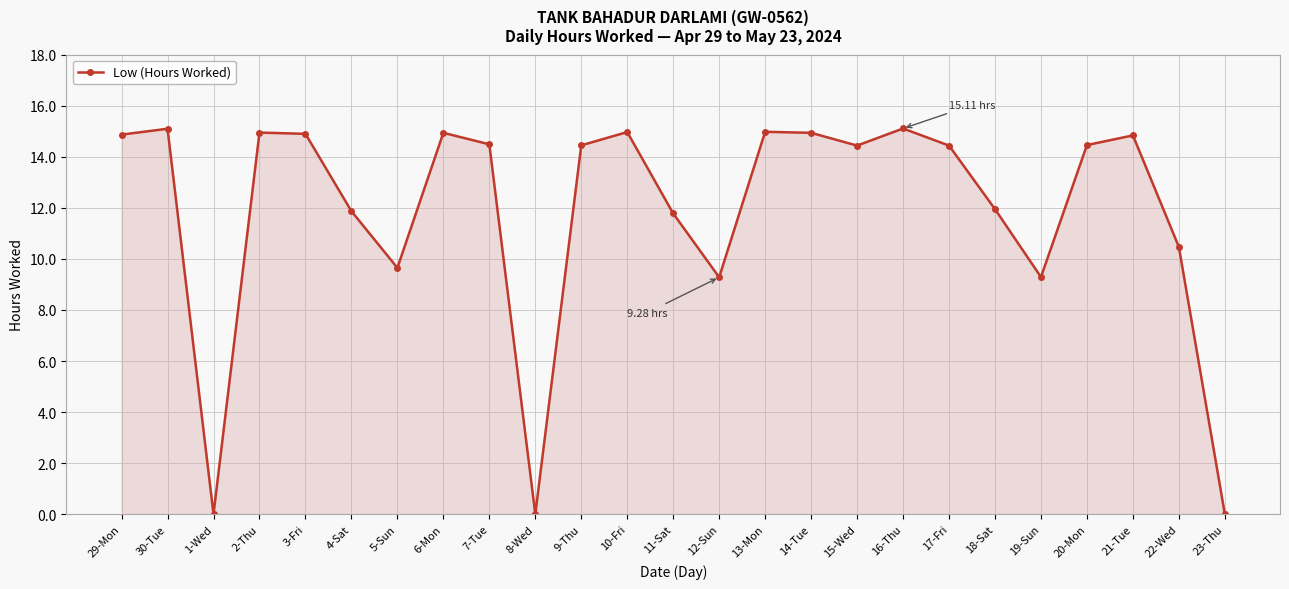

True or false: the data shows 20.7 at 30-Tue.

False